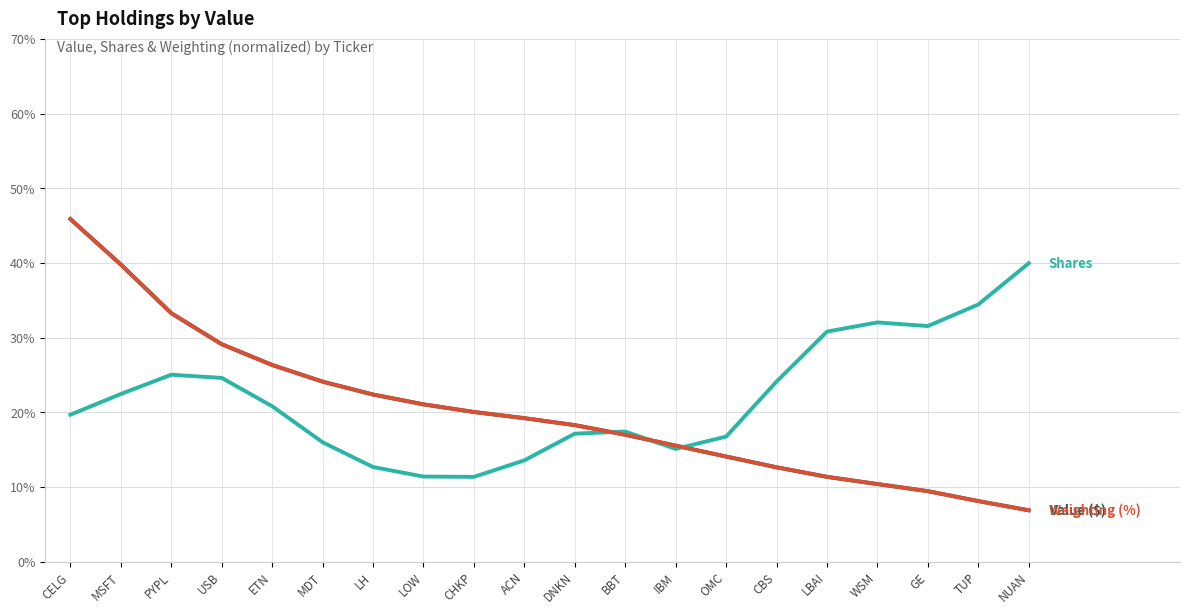

What position from the left is BBT?

12